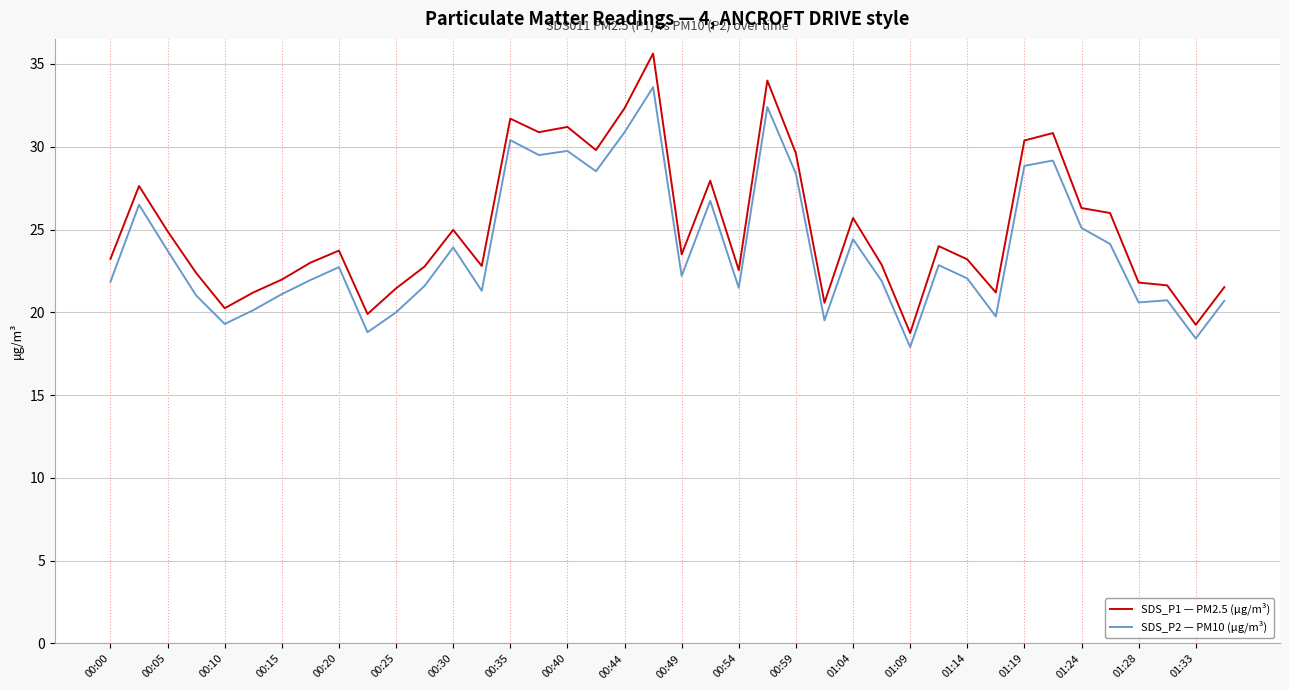

What is the lowest value of the SDS_P2 — PM10 (μg/m³) series?

17.9